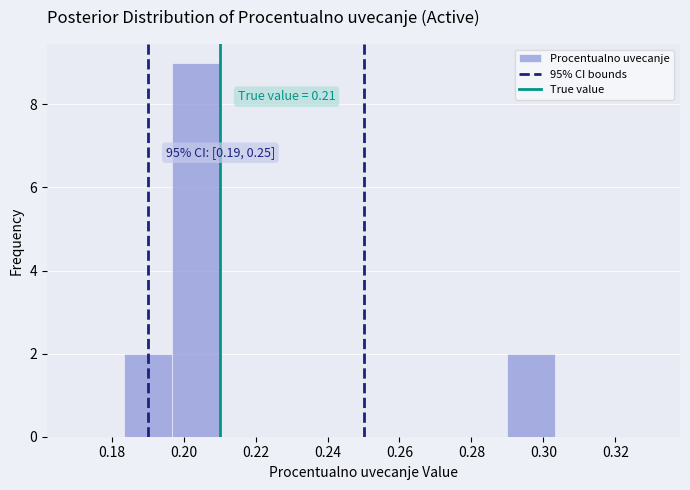

Over which range of the x-axis is the bar tallest?

0.196 to 0.210